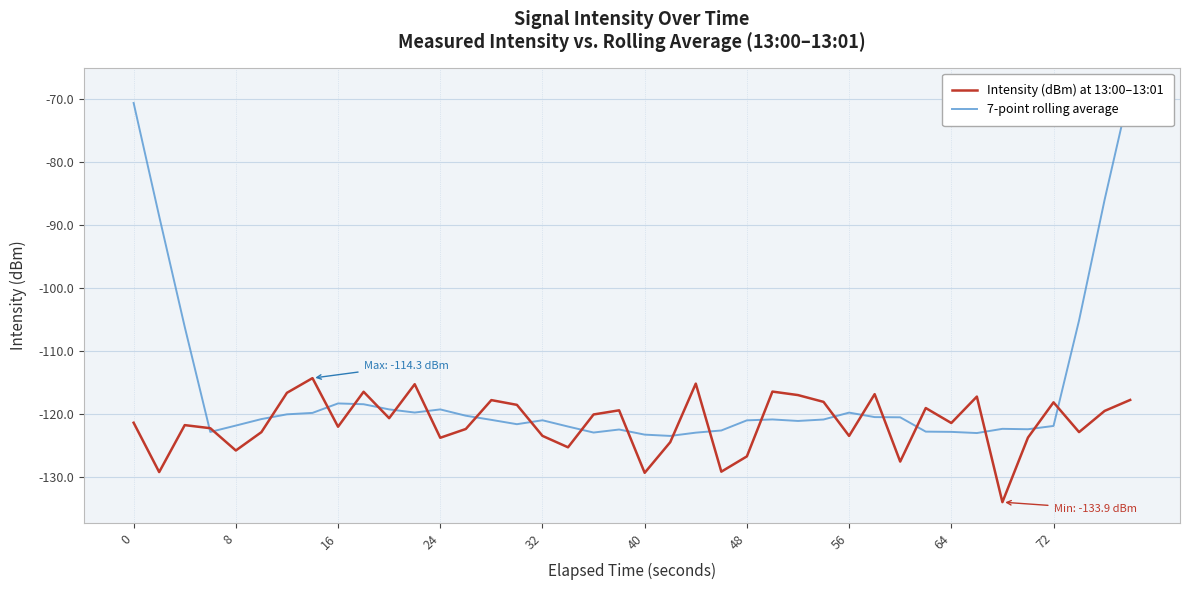

Count the number of categories in the chart.

40